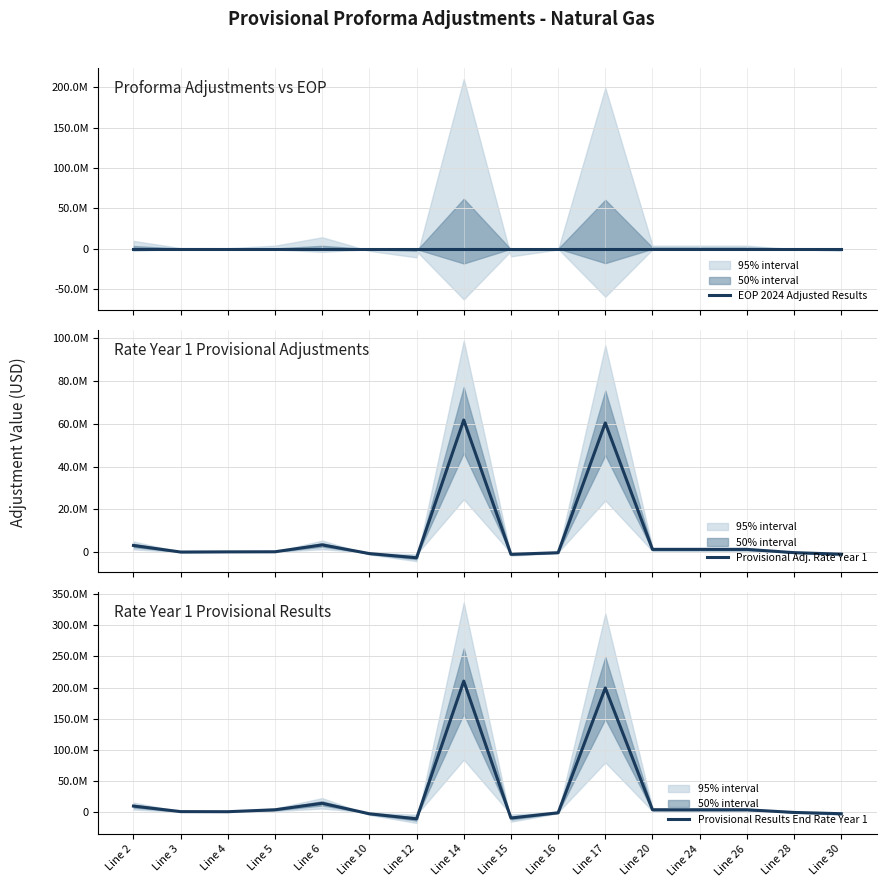

What is the total value across all series at Line 26?

4799084.2